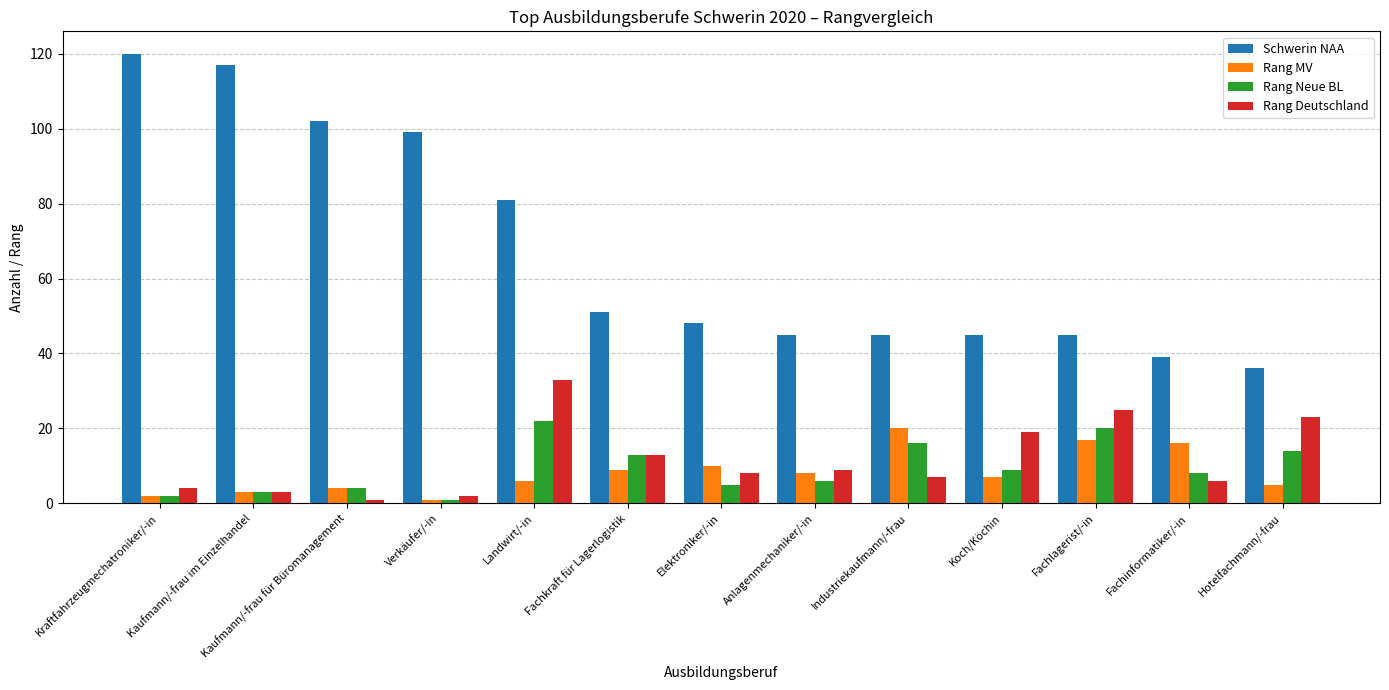

What is the minimum value for Rang Deutschland?

1